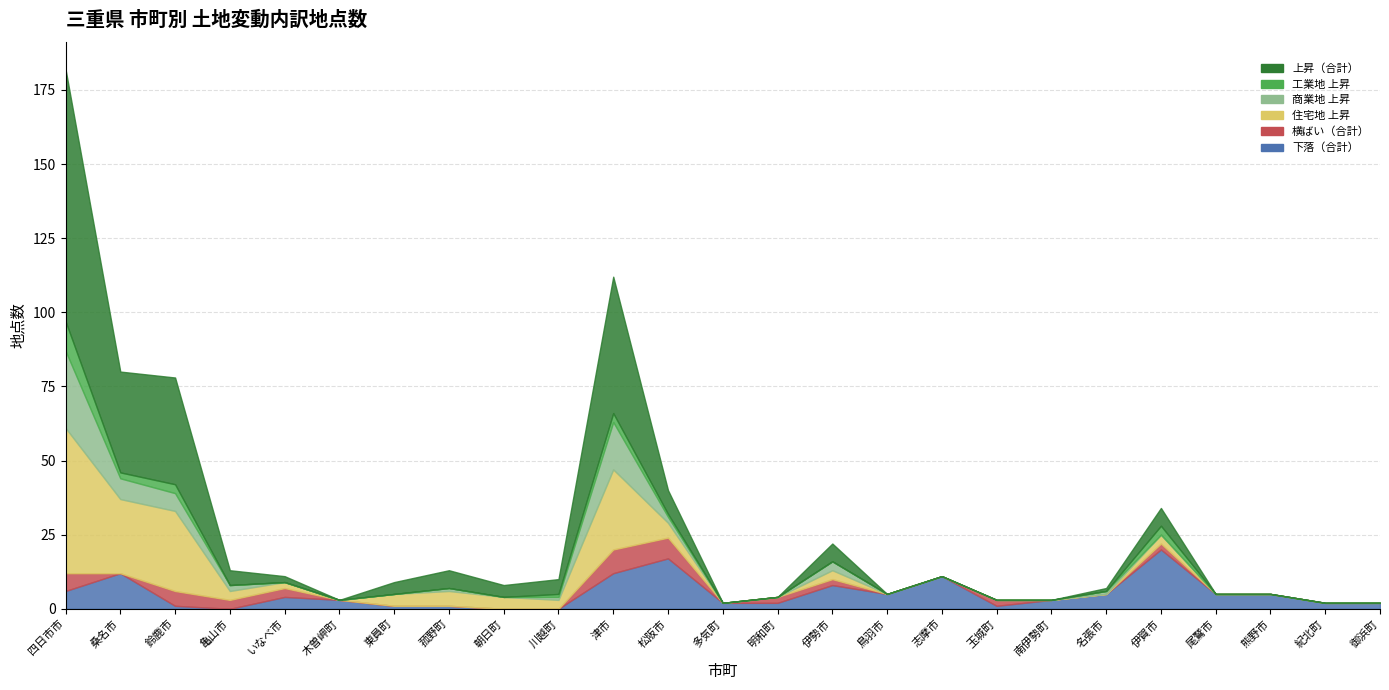

What is the label of the 21st point from the right?

いなべ市